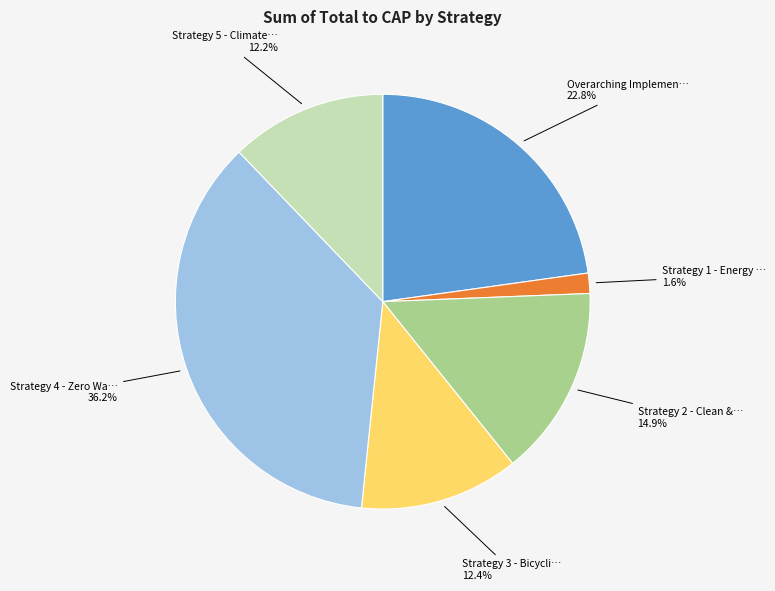

Is there any slice that represents more than half of the pie?

No